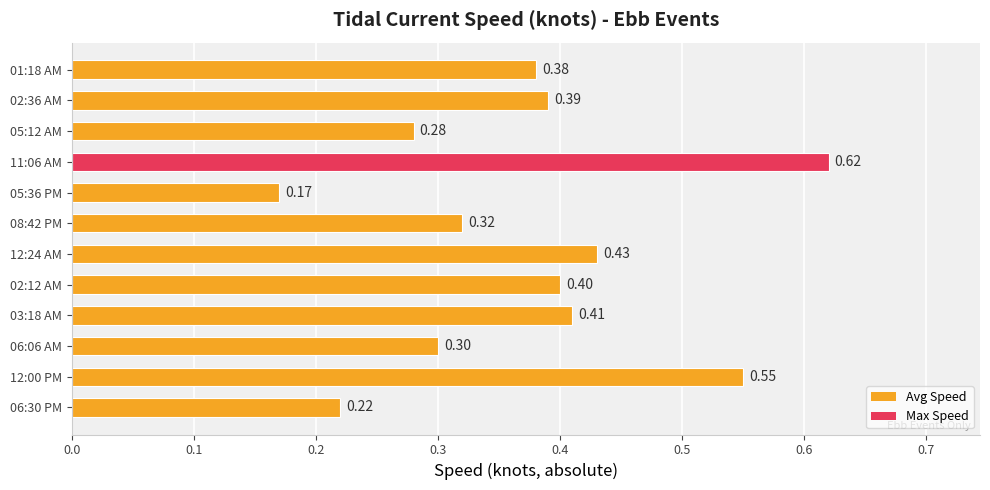

How many distinct data groups are displayed?

1